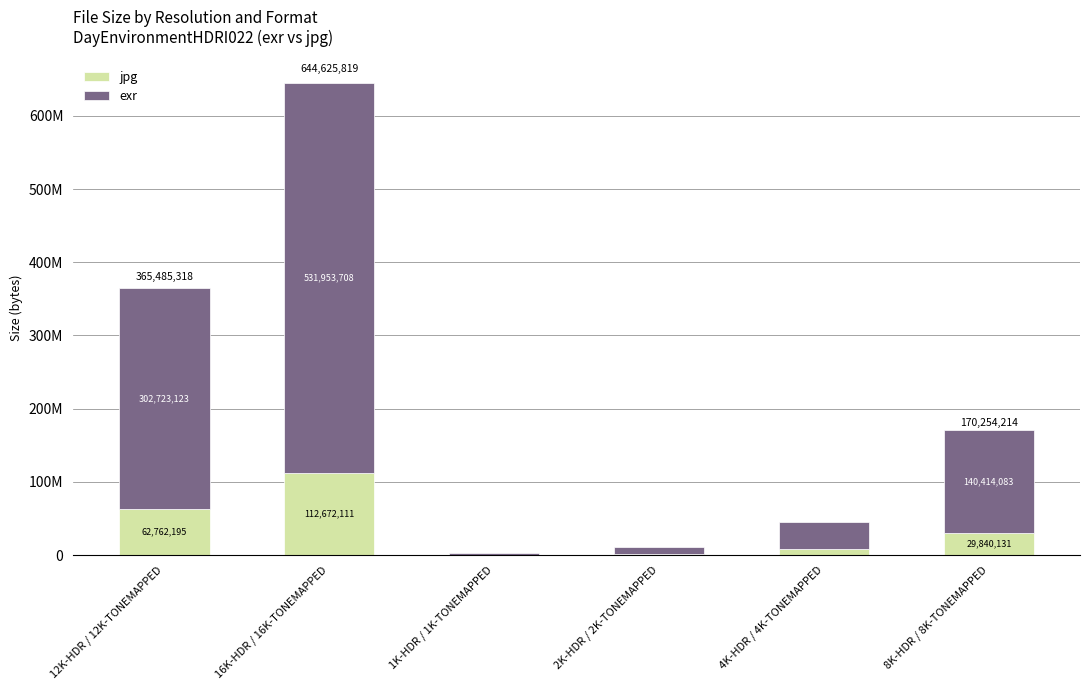

What is the total value across all series at 12K-HDR / 12K-TONEMAPPED?

365485318